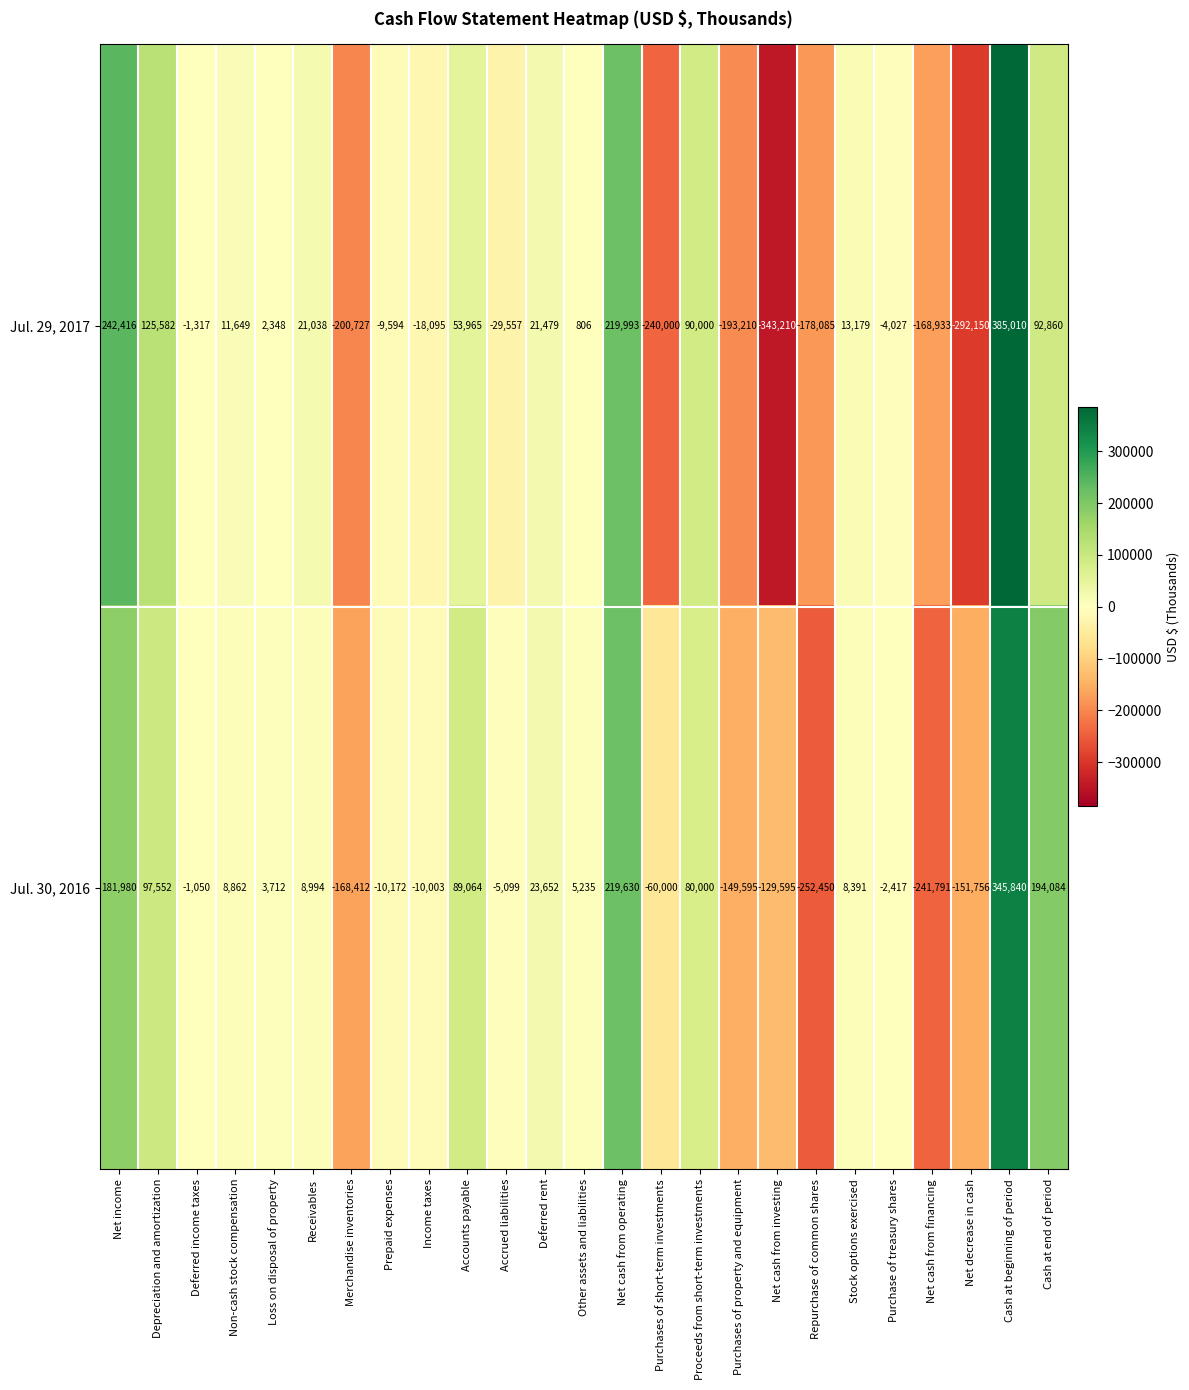

At which label does Jul. 29, 2017 first exceed 806?

Net income